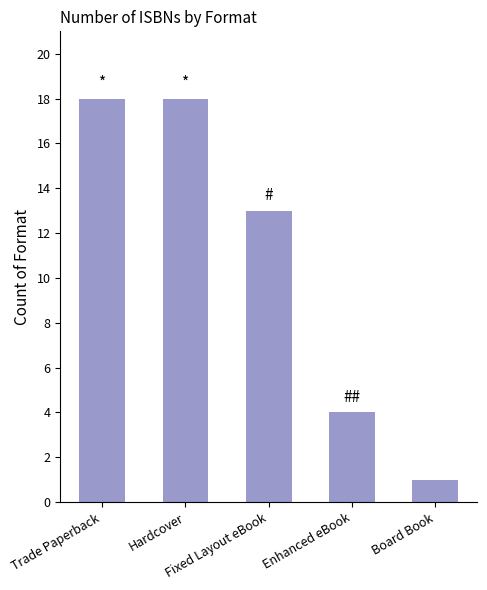

What is the label of the 1st bar from the right?

Board Book